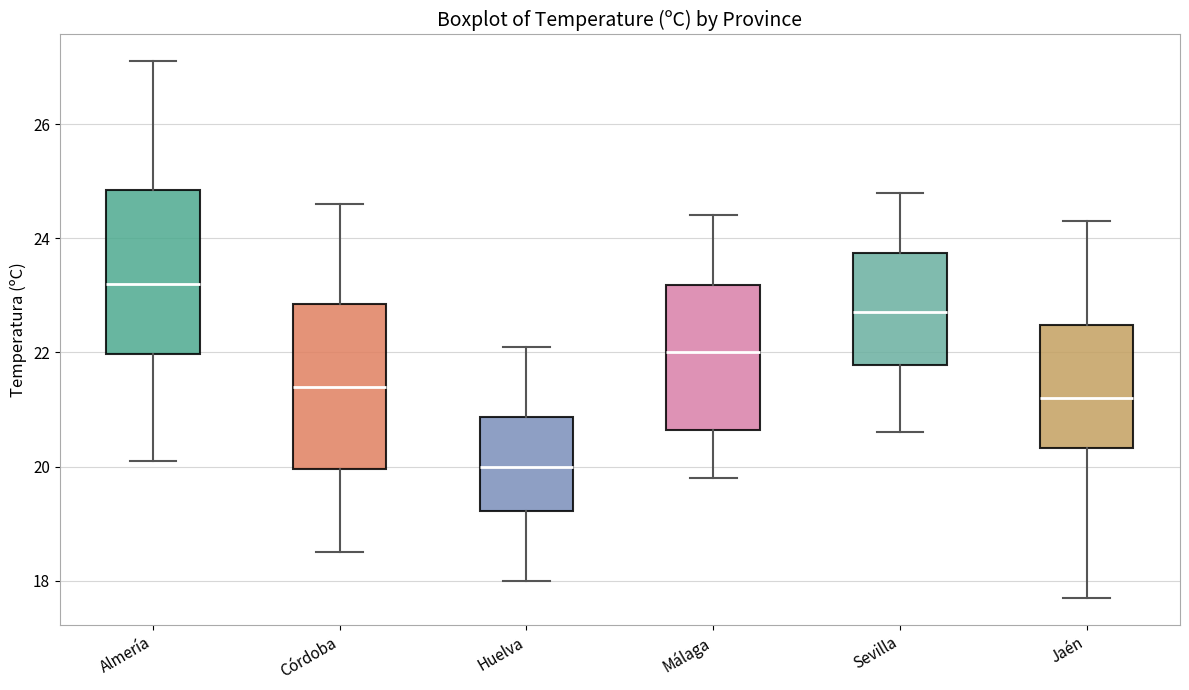

Which box's median line is the highest?

Almería